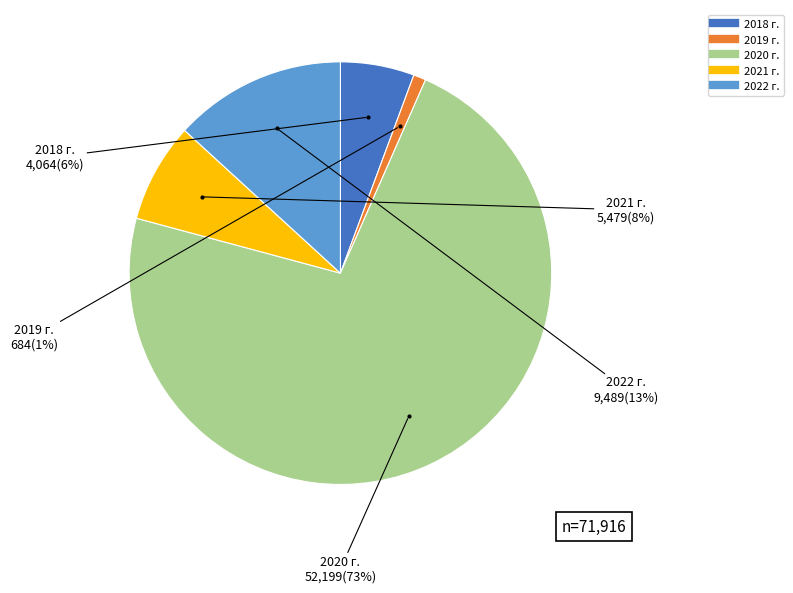

Which category has the smallest portion of the pie?

2019 г.